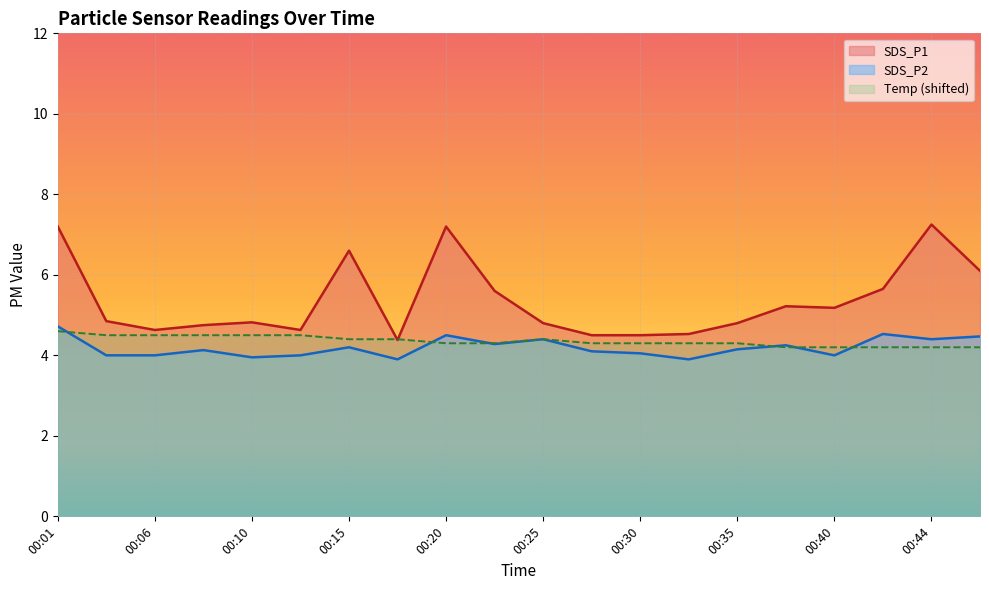

True or false: SDS_P1 has more than 2 interior local peaks.

True